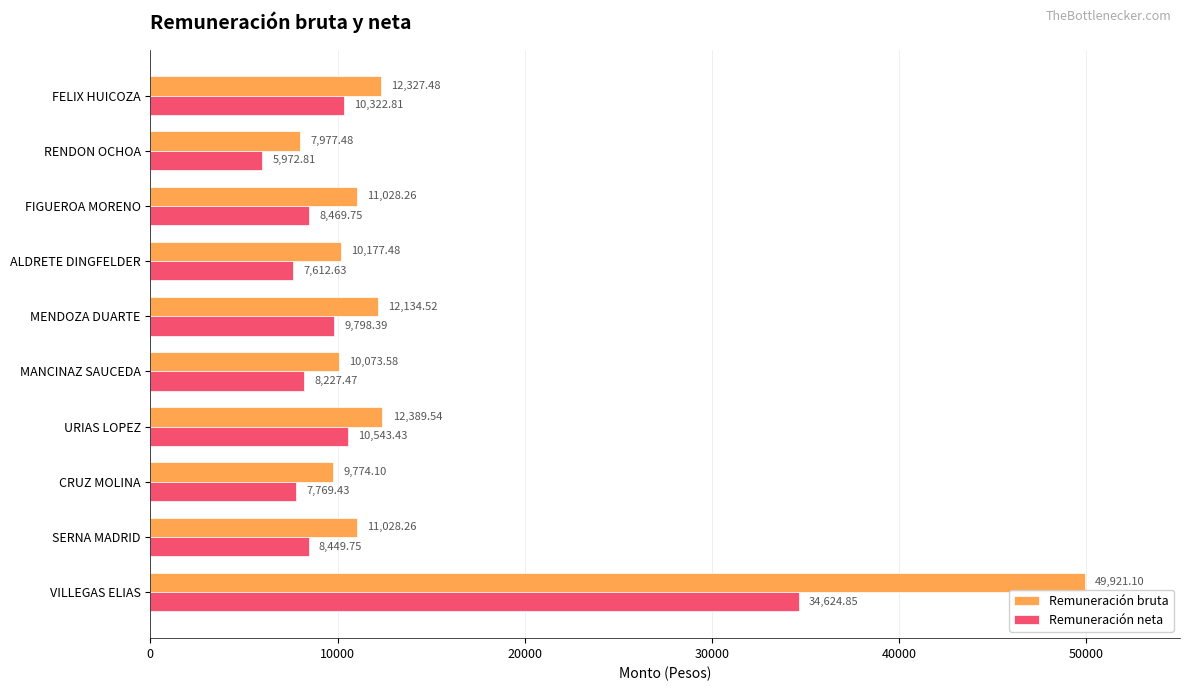

What is the sum of the Remuneración bruta values at MENDOZA DUARTE and FELIX HUICOZA?

24462.0